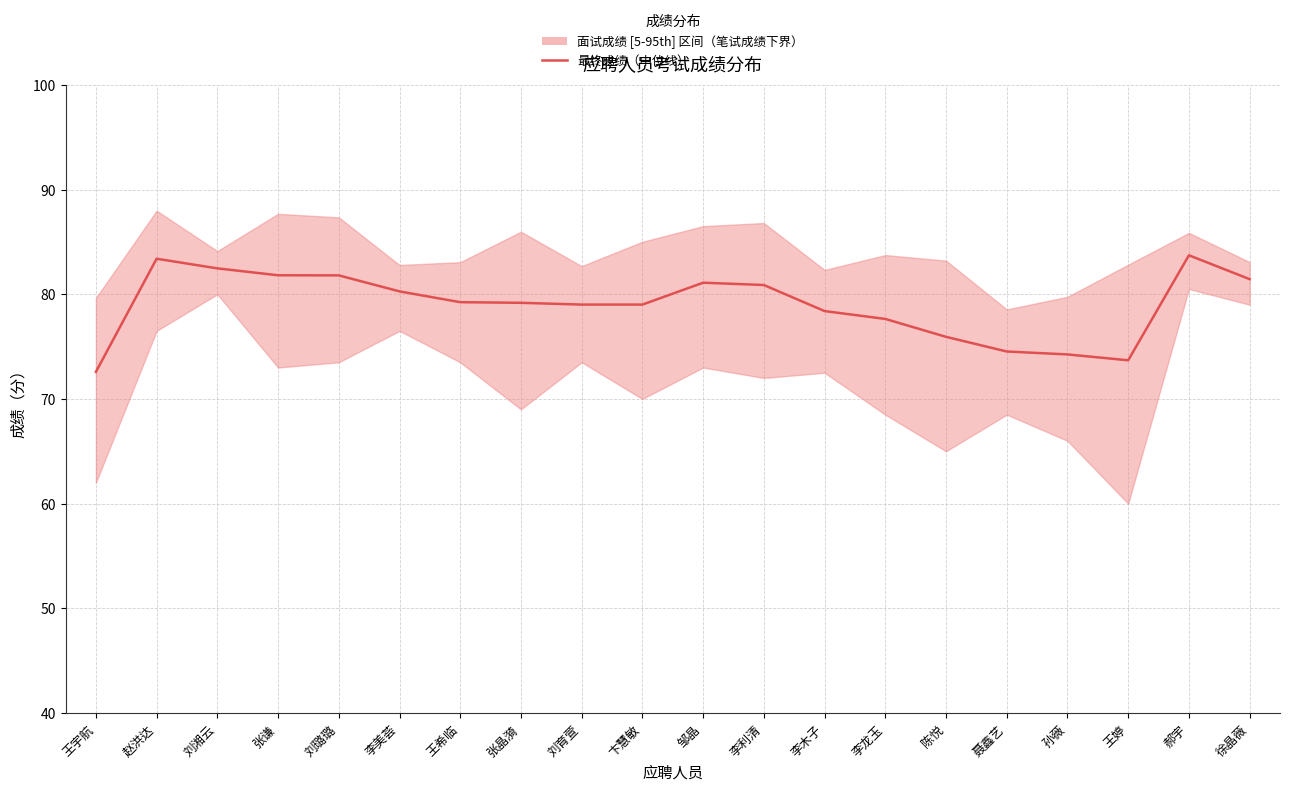

True or false: the data shows 137.5 at 李木子.

False